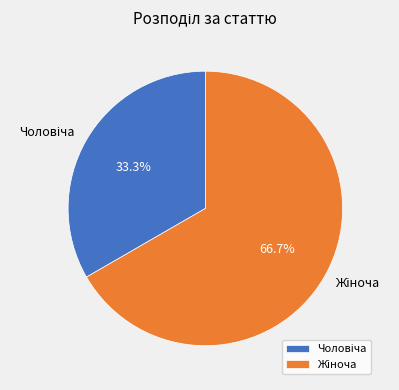

Is there any slice that represents more than half of the pie?

Yes